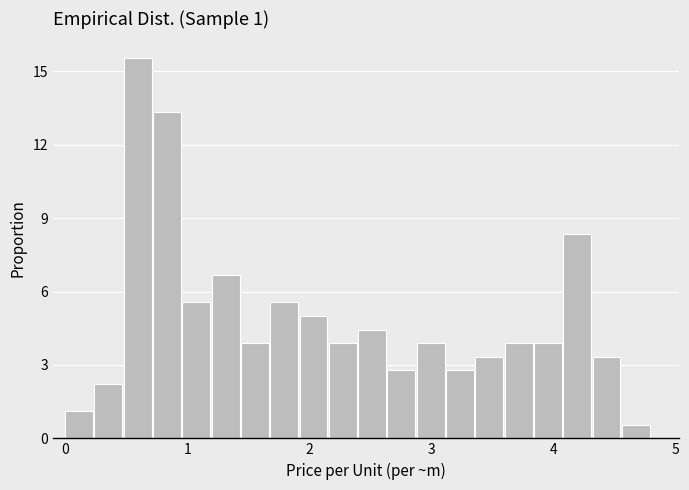

Read against the x-axis, roughly where is the centre of the tallest bar?

0.6